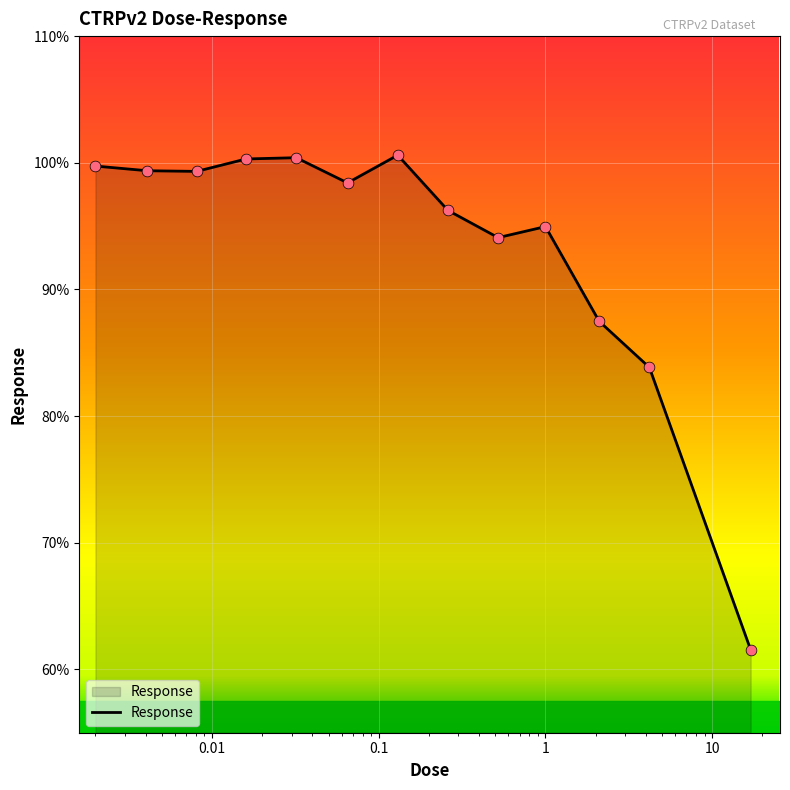

What is the maximum value shown in the chart?

100.6